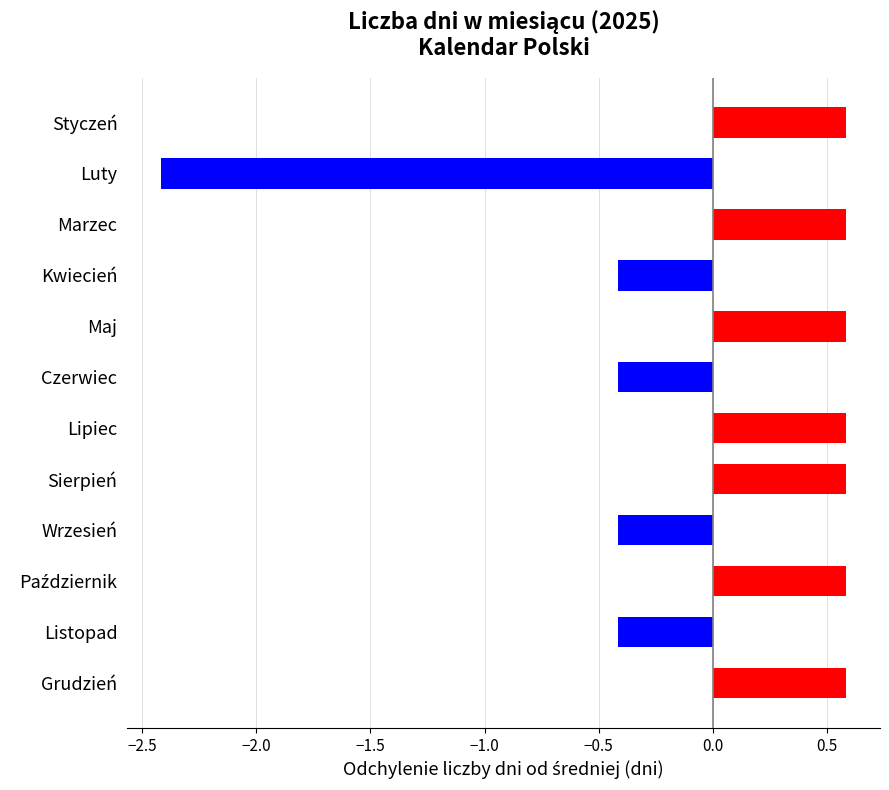

What is the label of the 7th bar from the bottom?

Czerwiec